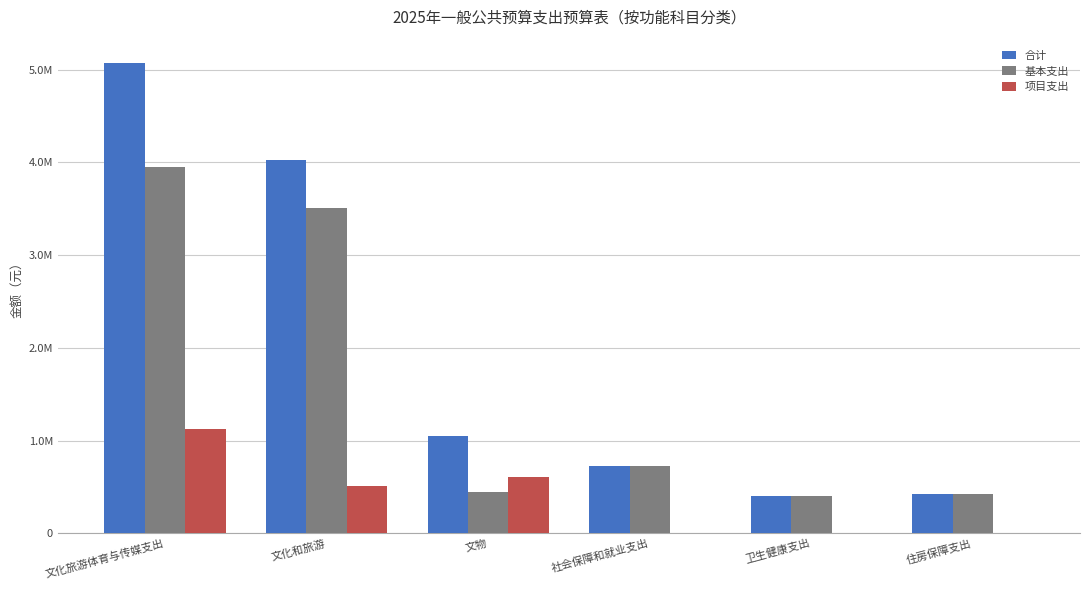

What are all the series names shown in the legend?

合计, 基本支出, 项目支出